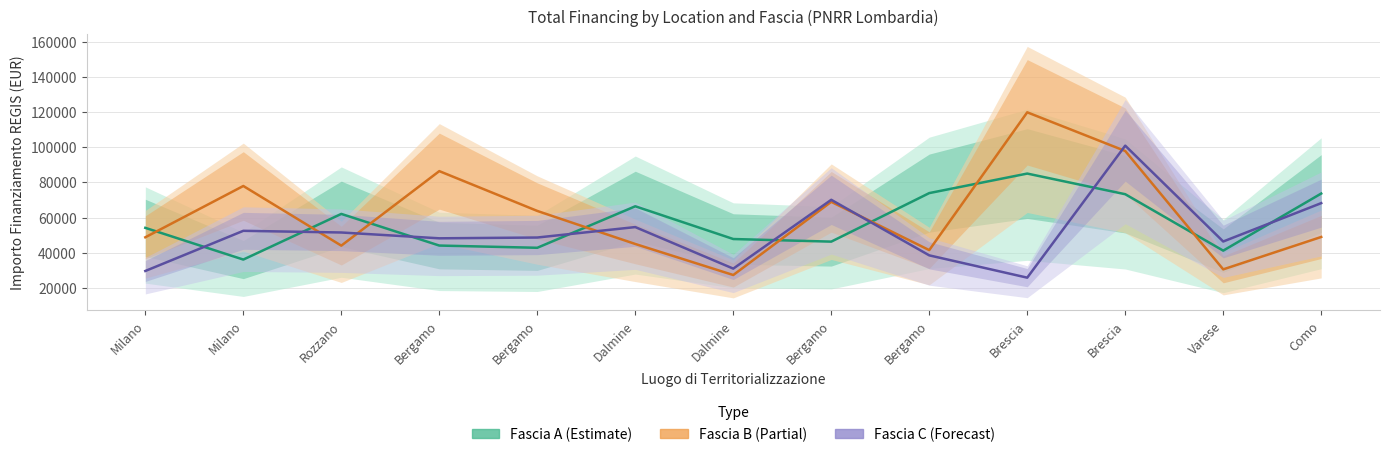

What value does the Fascia A series have at Rozzano?

62062.4